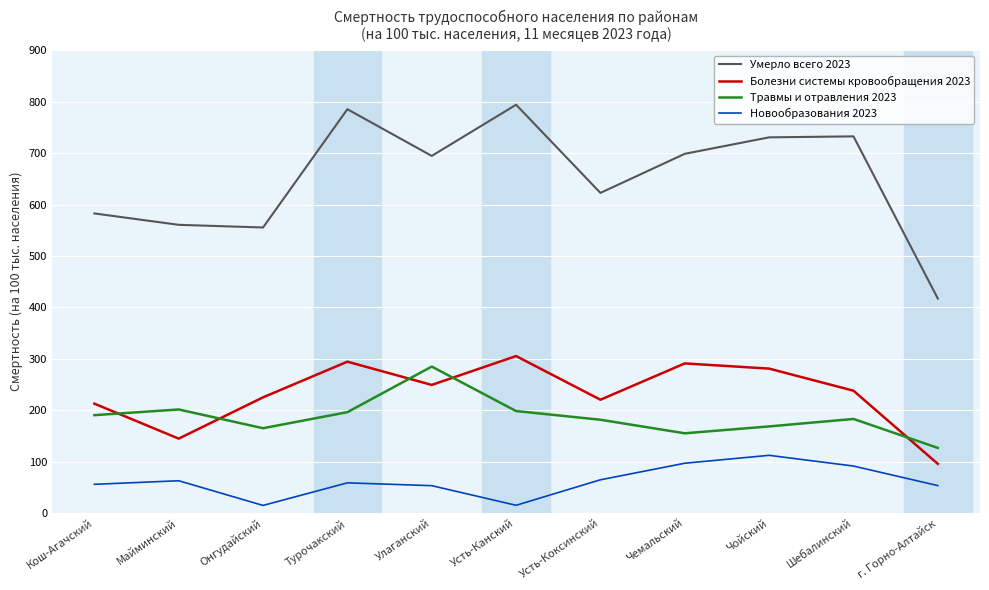

True or false: Болезни системы кровообращения 2023 and Умерло всего 2023 cross at least once.

False